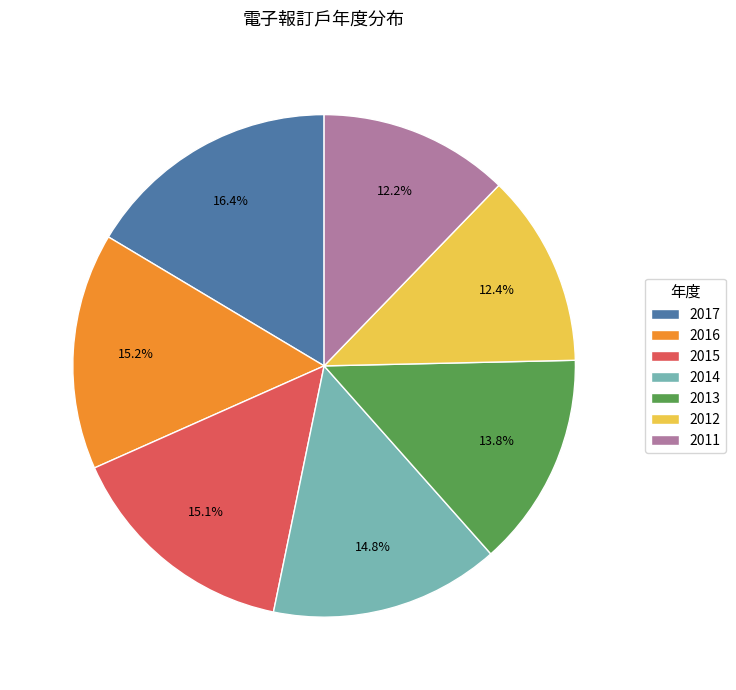

Between 2017 and 2015, which is larger?

2017